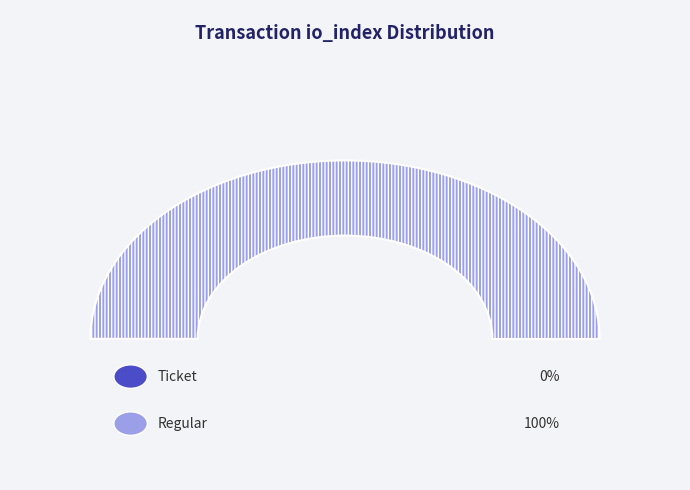

Which slice is the largest?

Regular